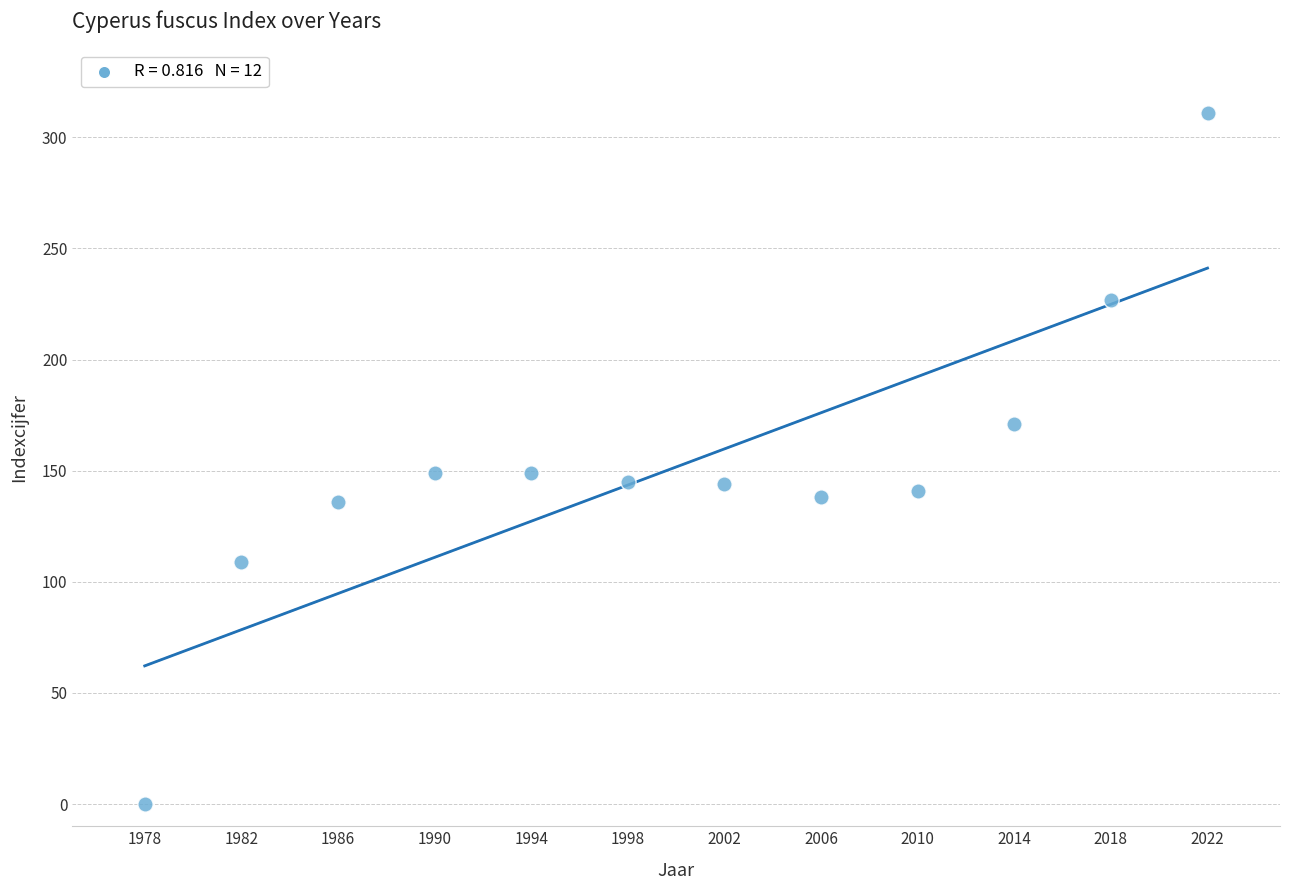

What is the range of X values (max minus min)?

44